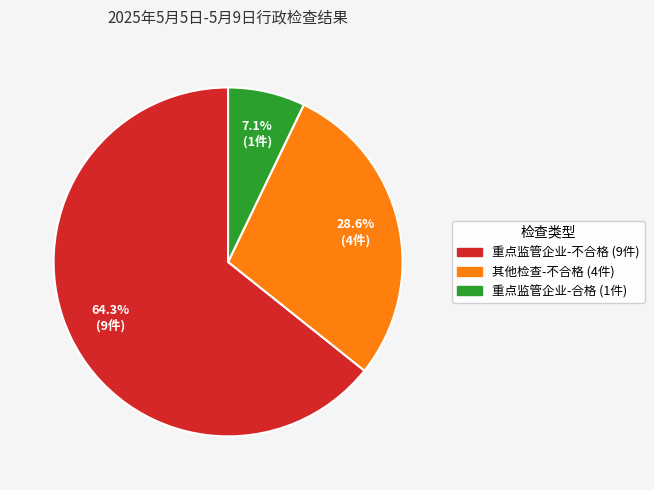

Is it true that 重点监管企业-合格 is 1% of the pie?

False